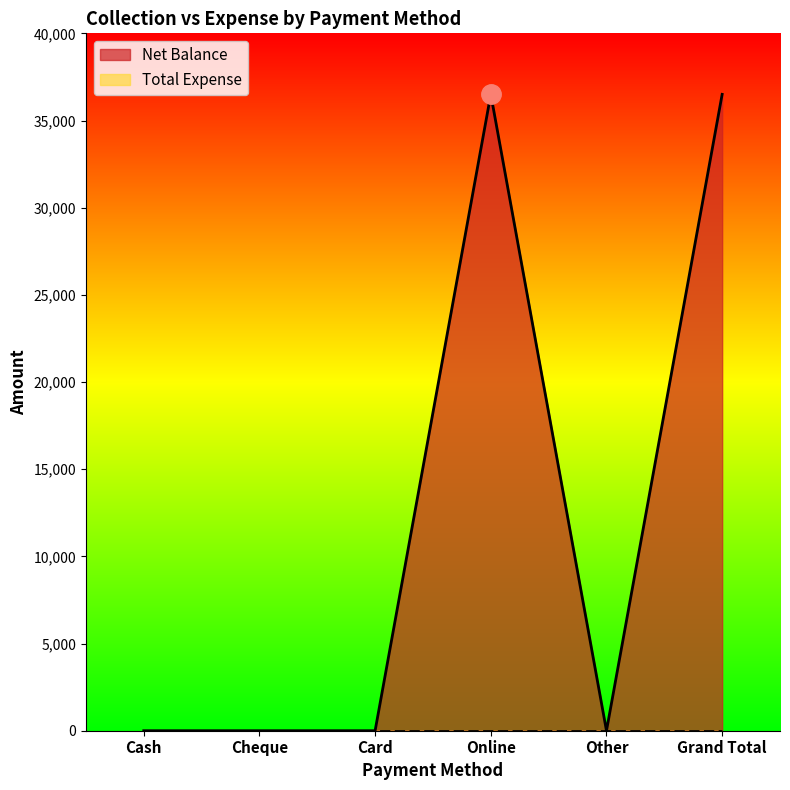

What is the label of the 3rd point from the right?

Online